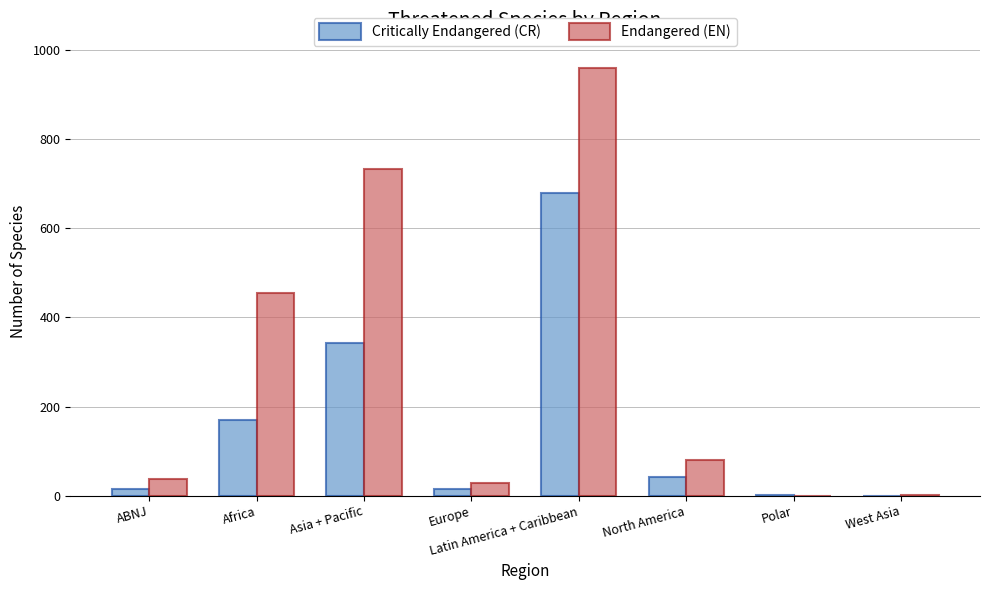

Between Africa and Latin America + Caribbean, which series saw the biggest shift?

Critically Endangered (CR)